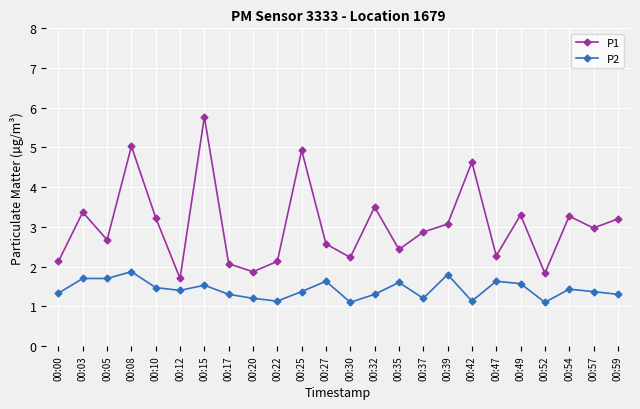

Reading left to right, transcribe all the data shown in this chart.

P1: 00:00=2.1	00:03=3.4	00:05=2.7	00:08=5.0	00:10=3.2	00:12=1.7	00:15=5.8	00:17=2.1	00:20=1.9	00:22=2.1	00:25=4.9	00:27=2.6	00:30=2.2	00:32=3.5	00:35=2.4	00:37=2.9	00:39=3.1	00:42=4.6	00:47=2.3	00:49=3.3	00:52=1.8	00:54=3.3	00:57=3.0	00:59=3.2
P2: 00:00=1.3	00:03=1.7	00:05=1.7	00:08=1.9	00:10=1.5	00:12=1.4	00:15=1.5	00:17=1.3	00:20=1.2	00:22=1.1	00:25=1.4	00:27=1.6	00:30=1.1	00:32=1.3	00:35=1.6	00:37=1.2	00:39=1.8	00:42=1.1	00:47=1.6	00:49=1.6	00:52=1.1	00:54=1.4	00:57=1.4	00:59=1.3